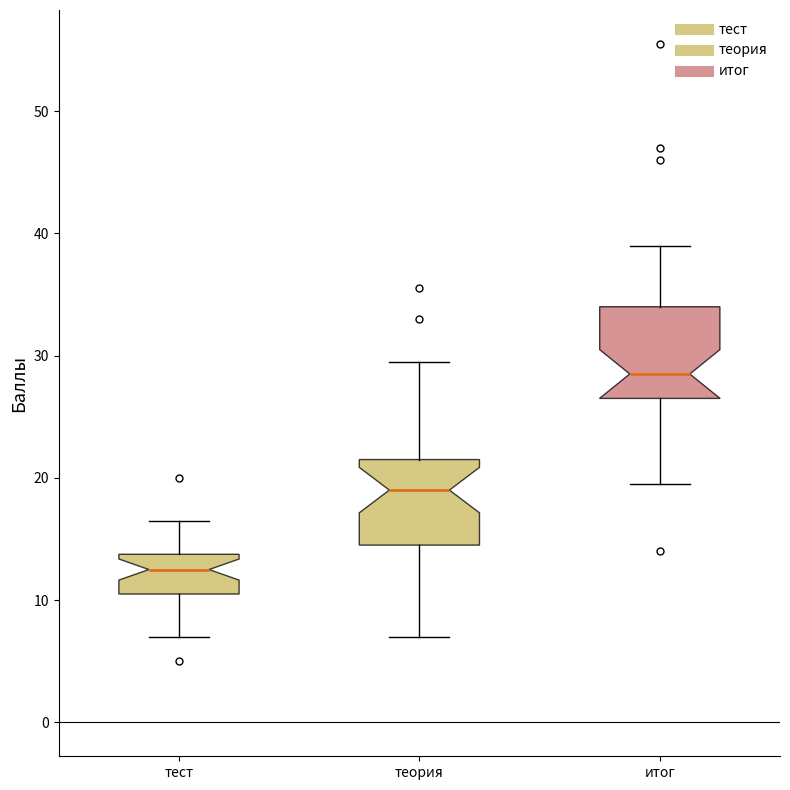

Where does the lower whisker of the box for тест end on the y-axis? The values are not printed on the chart, so give them approximately, as read against the axis.

7